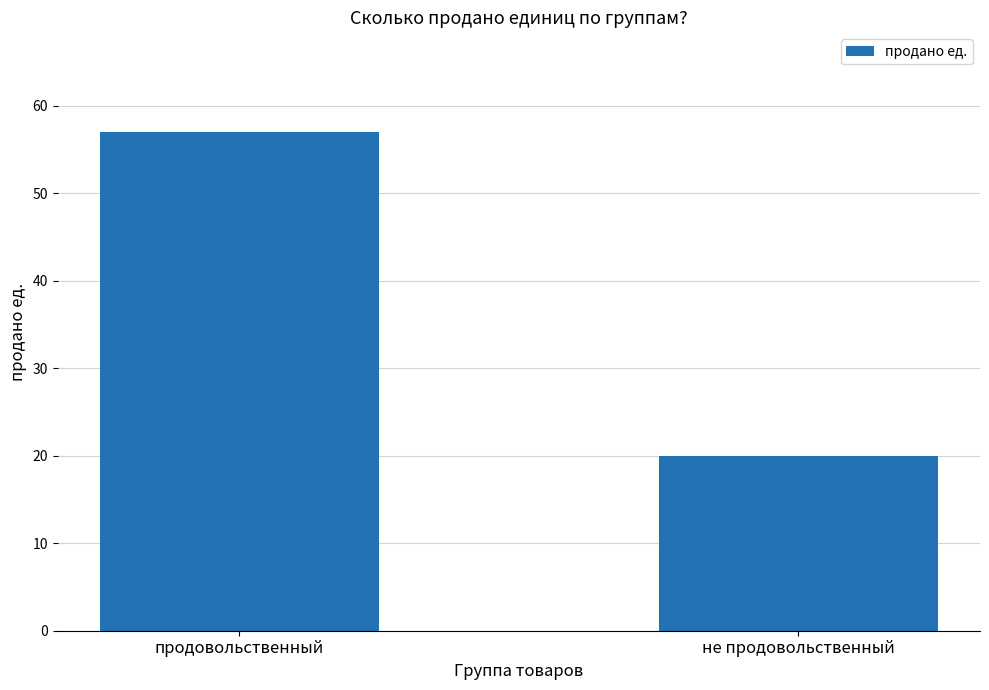

What is the smallest value displayed?

20